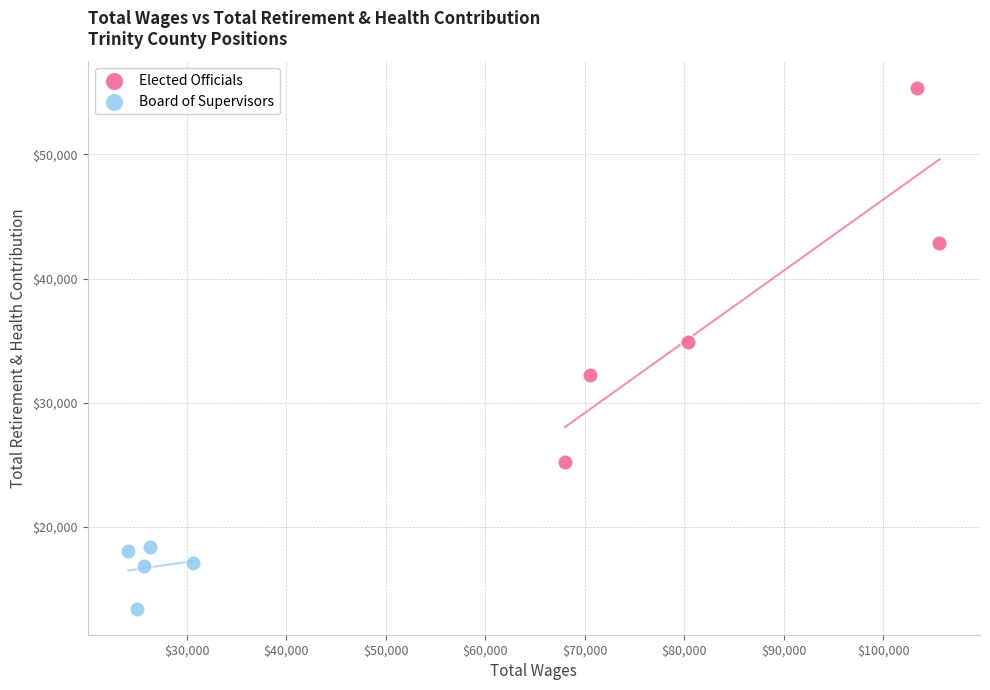

Which series has the widest spread of Y values?

Elected Officials